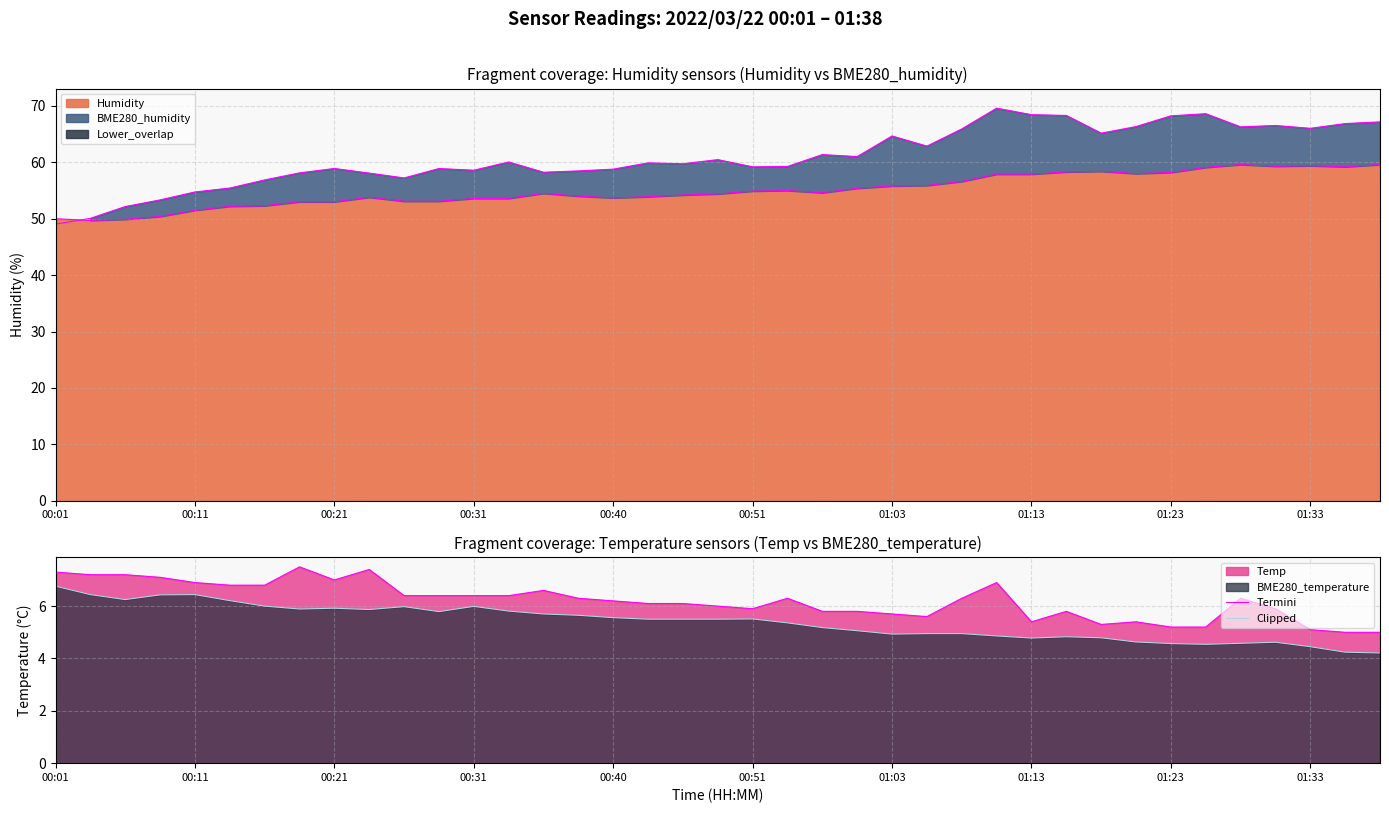

The value of Clipped at 33 is 3.0. True or false?

False